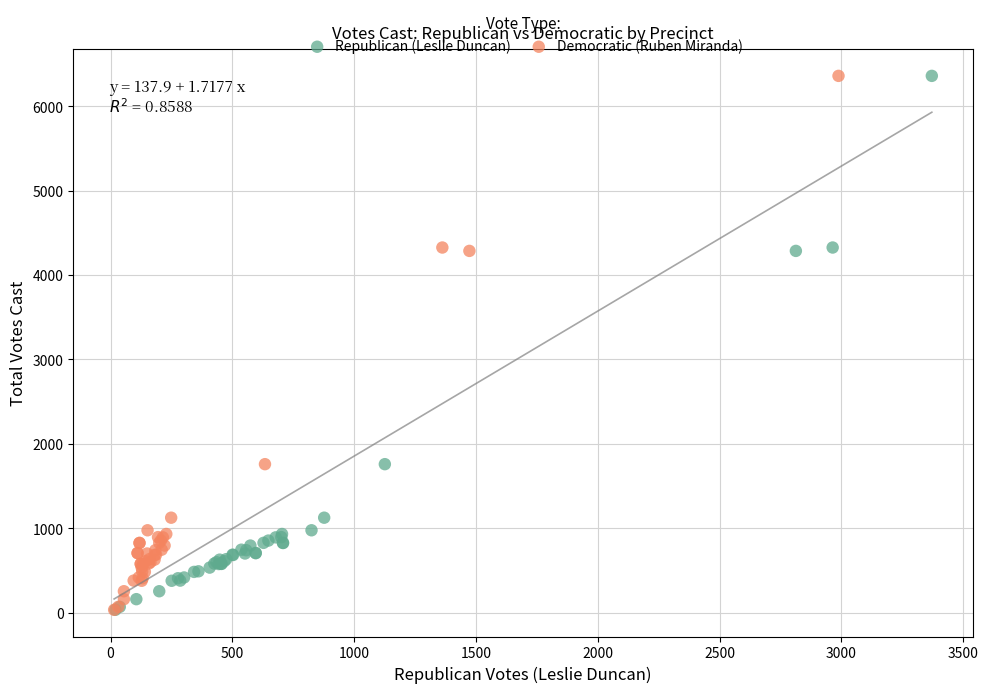

What are all the series names shown in the legend?

Republican (Leslie Duncan), Democratic (Ruben Miranda)